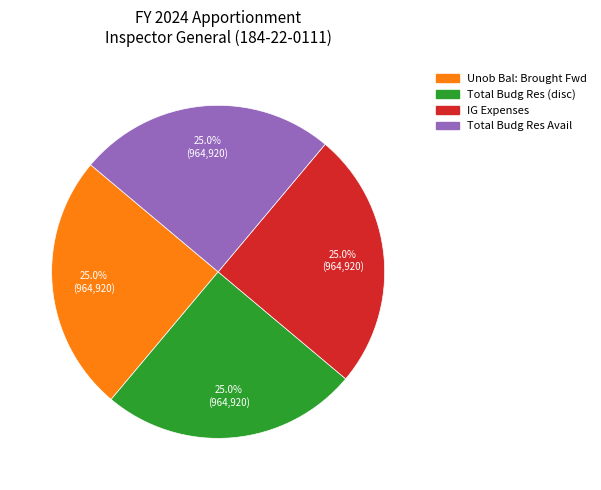

Is there any slice that represents more than half of the pie?

No